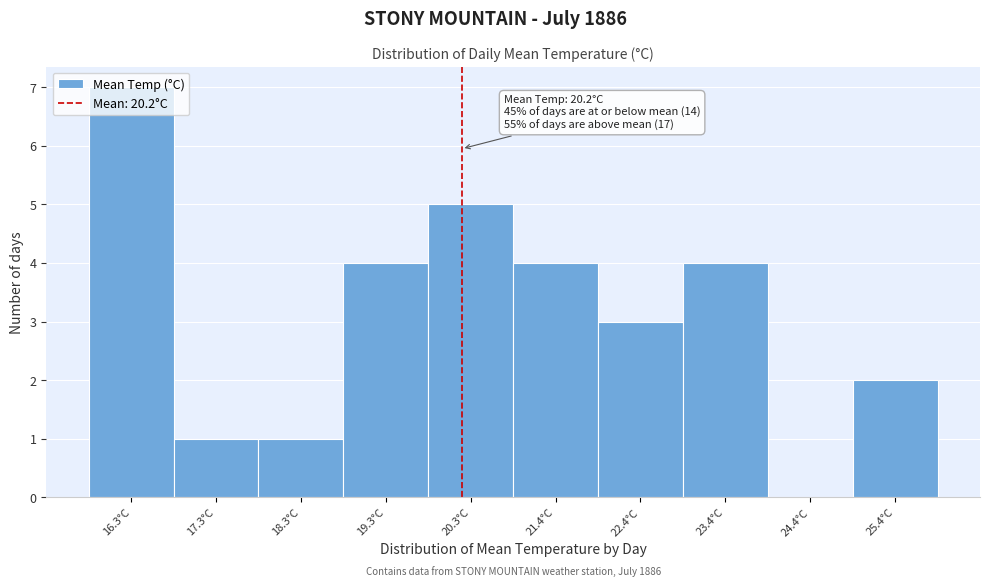

Which range on the x-axis has the tallest bar?

15.8 to 16.8